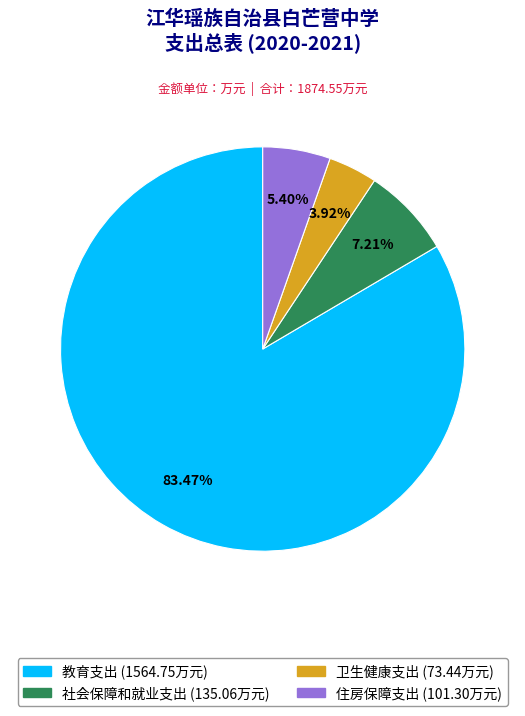

To the nearest percent, what is the difference between the largest and smallest slice percentages?

80%